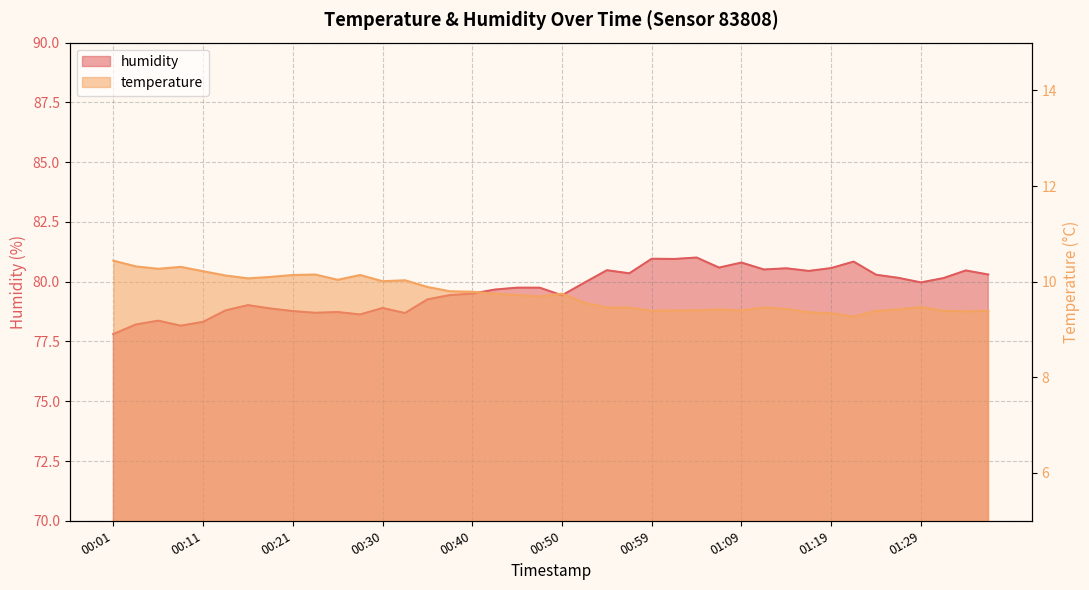

How many data points in humidity are above 79?

27